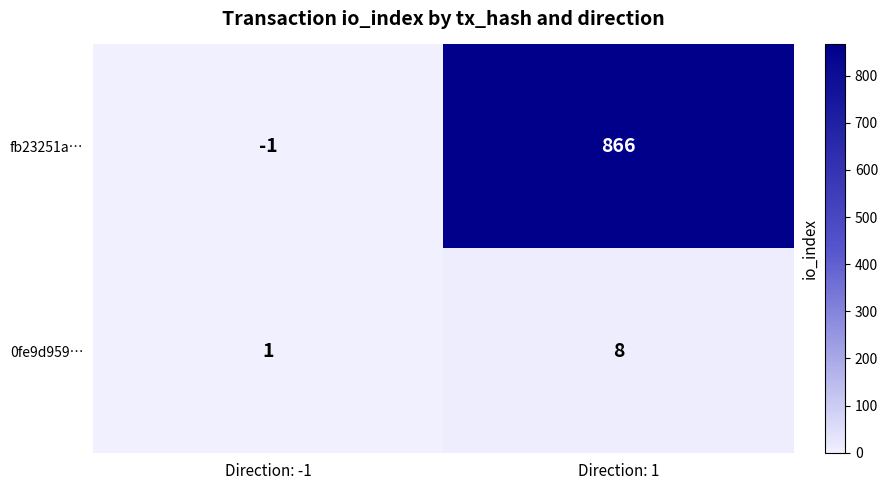

The 0fe9d959… series shows 0 at Direction: -1. True or false?

False